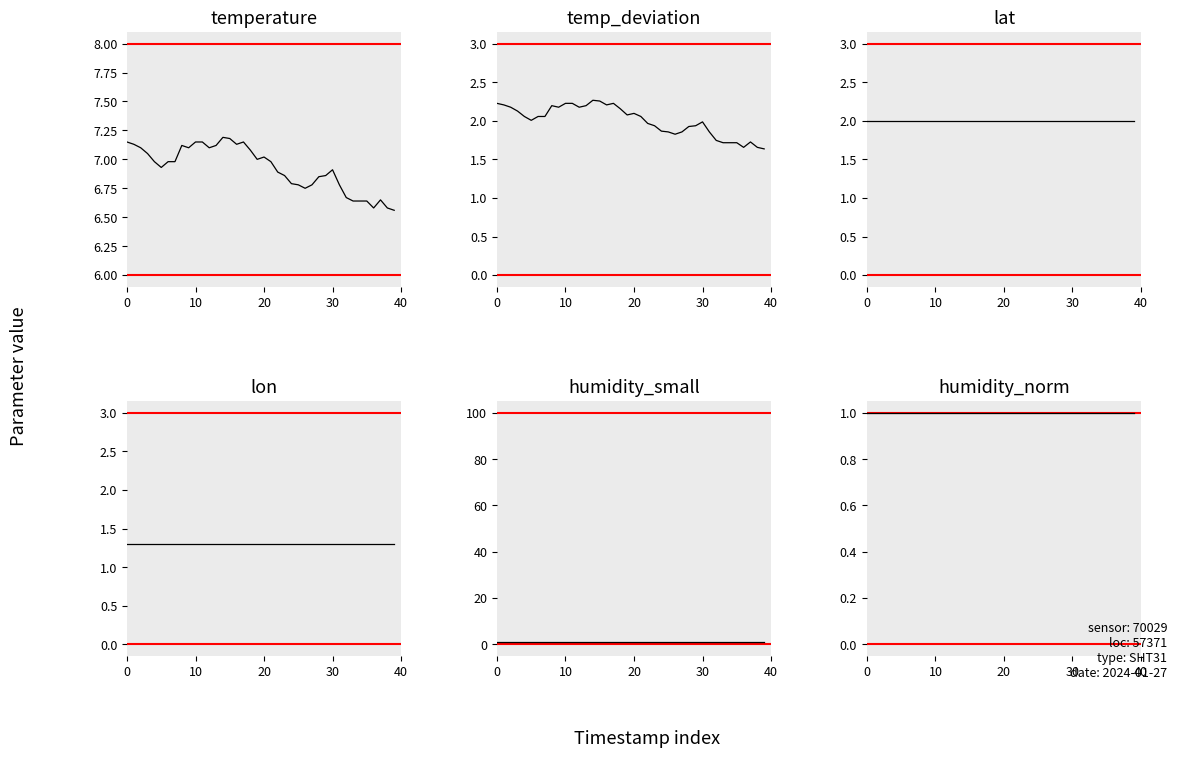

Is the value of lat at 37 greater than the value of temperature at 31?

No